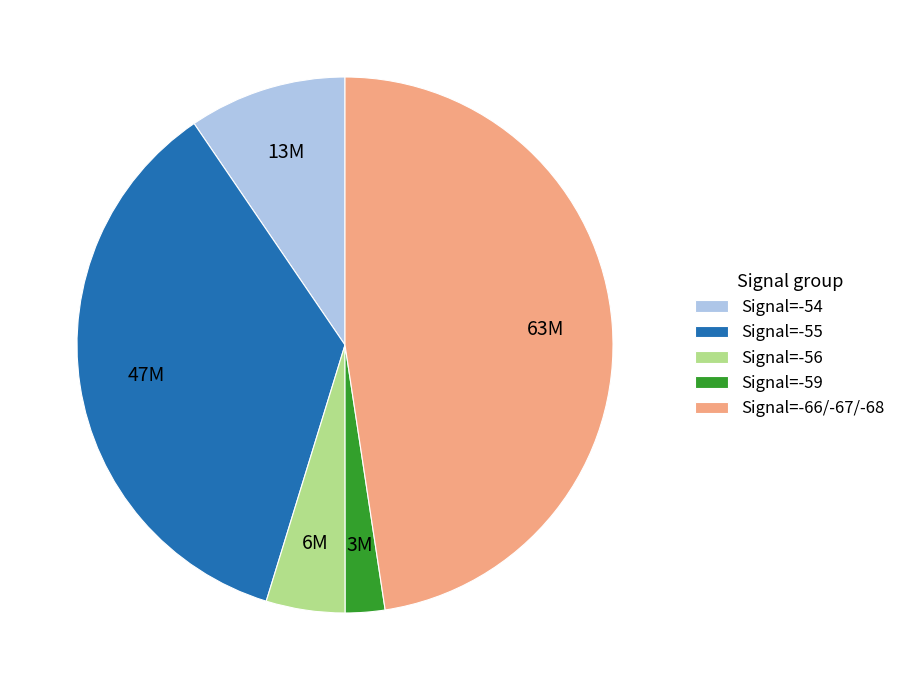

Is Signal=-54 the majority of the pie?

No